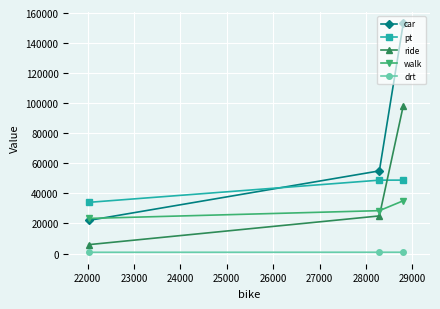

What is the greatest value displayed?

153122.1